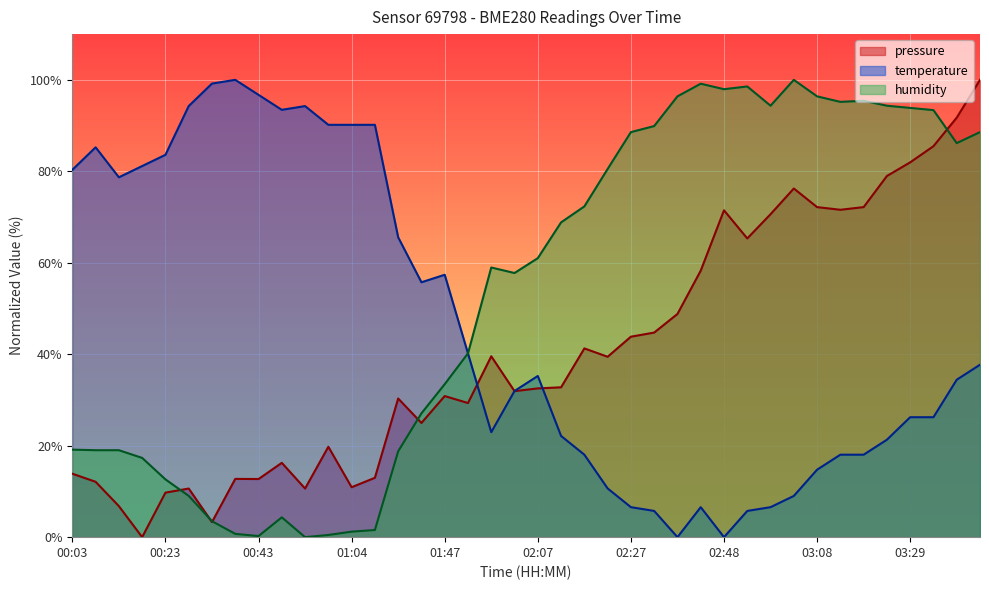

How many lines are shown in the chart?

3